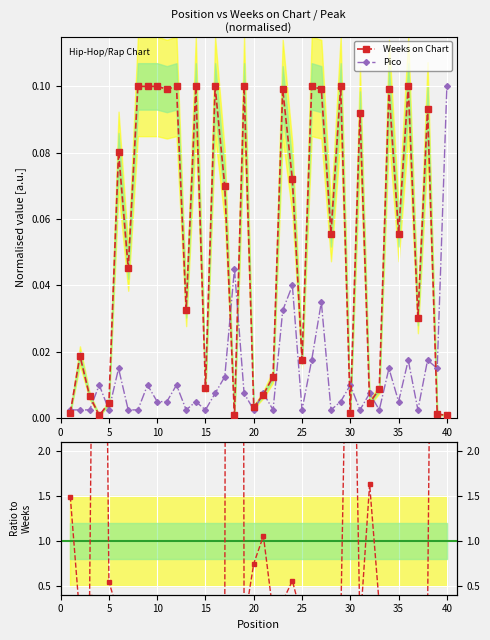

True or false: Pico has more than 0 interior local peaks.

True